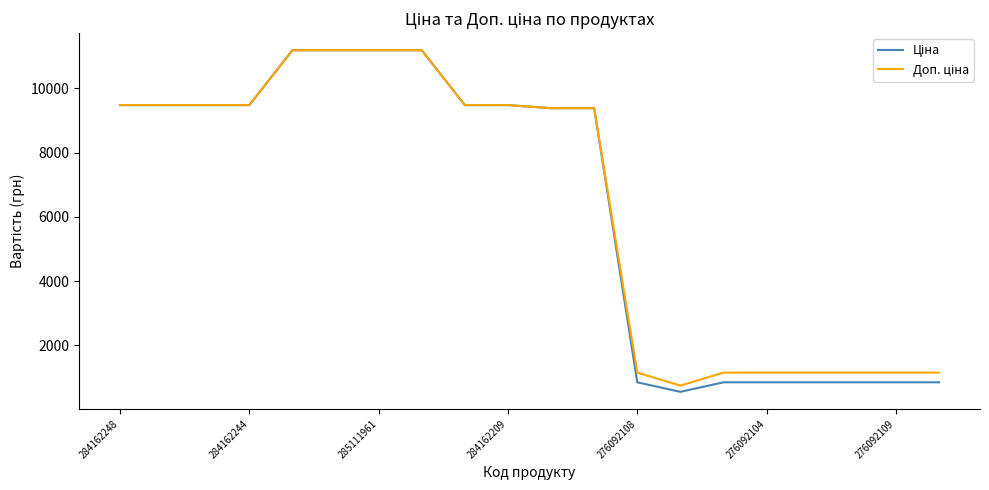

What is the minimum value shown in the chart?

551.5